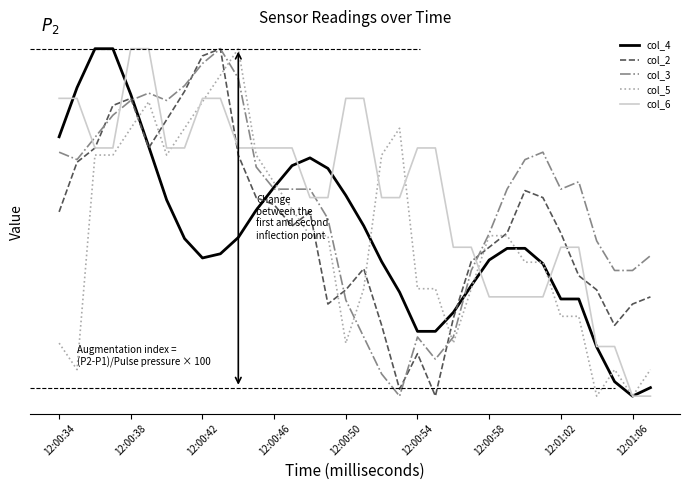

What are all the series names shown in the legend?

col_4, col_2, col_3, col_5, col_6